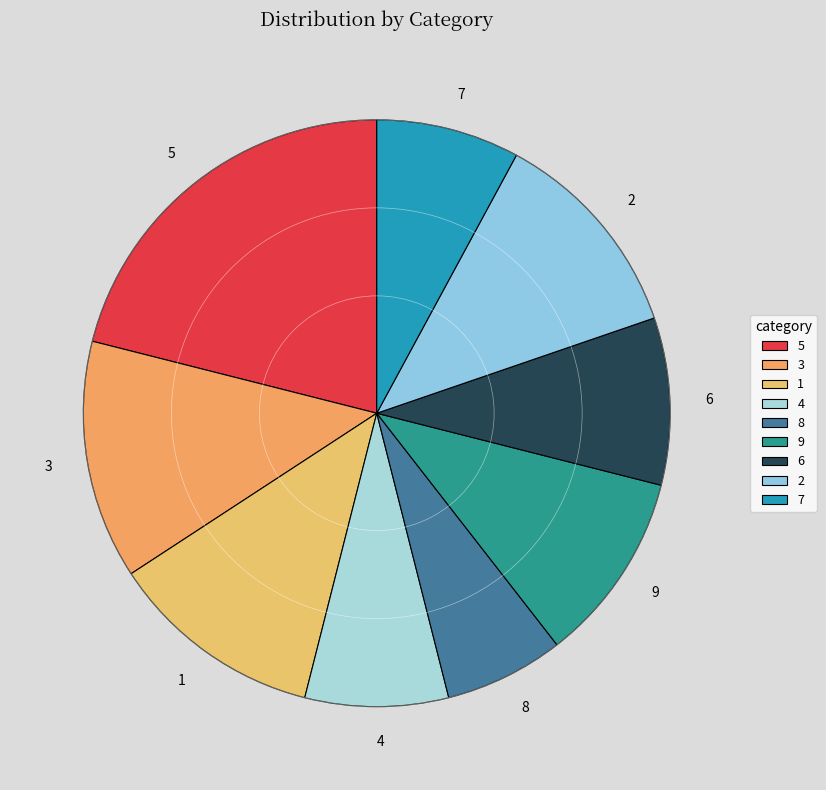

Combined, do 8 and 9 account for over 50%?

No